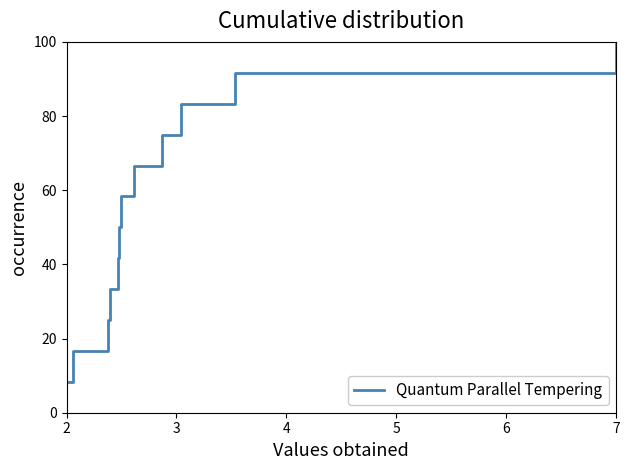

How many lines are shown in the chart?

1